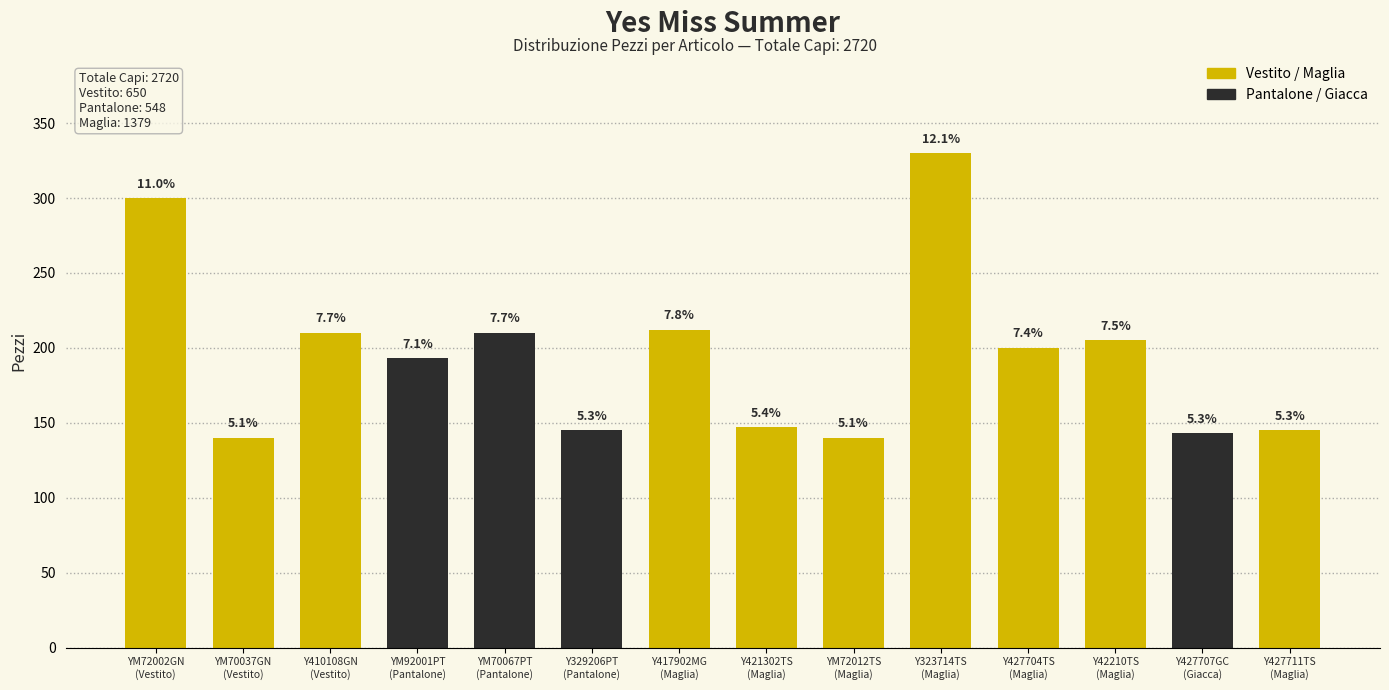

What is the difference between the values at Y323714TS
(Maglia) and YM70067PT
(Pantalone)?

120